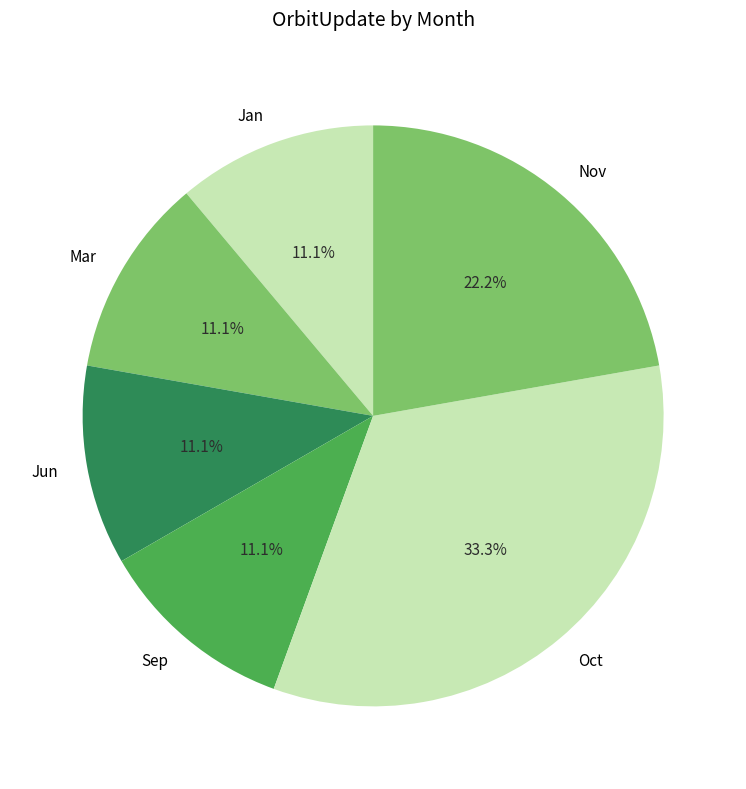

What is the largest slice in the pie chart?

Oct